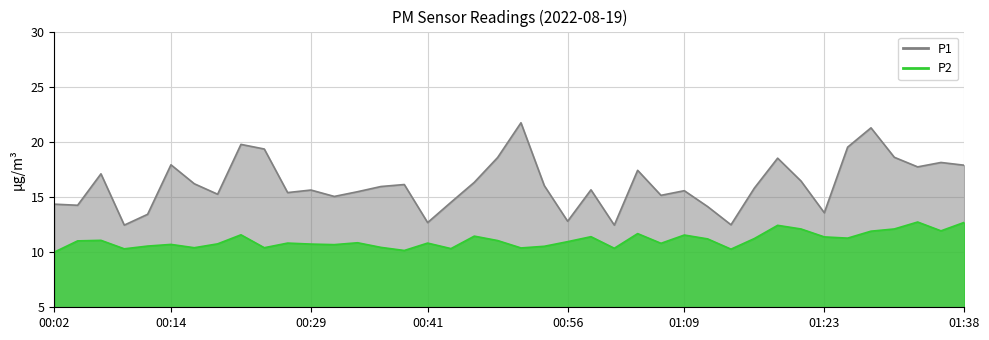

The P1 series shows 7.5 at 00:59. True or false?

False